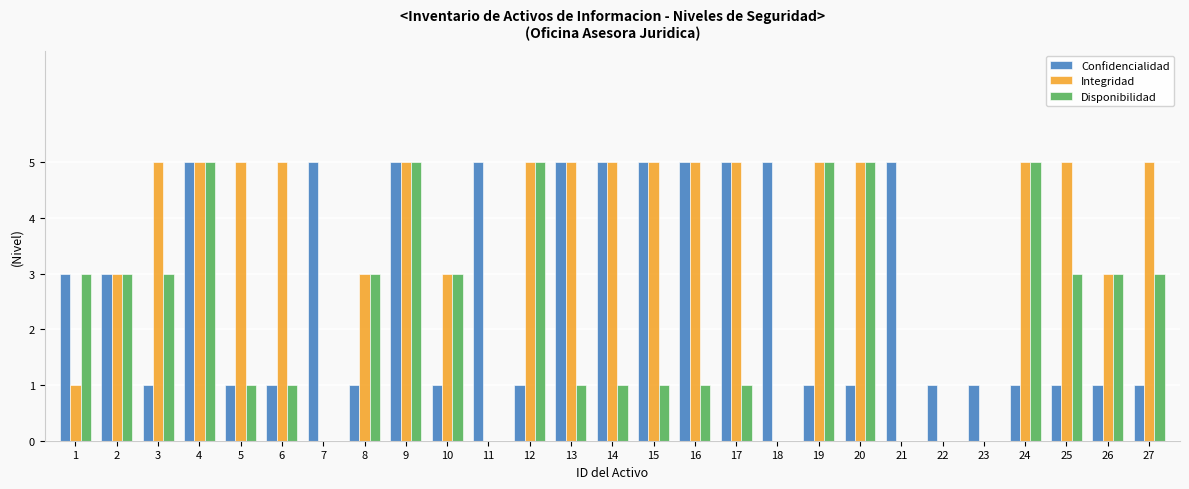

What is the maximum value shown in the chart?

5